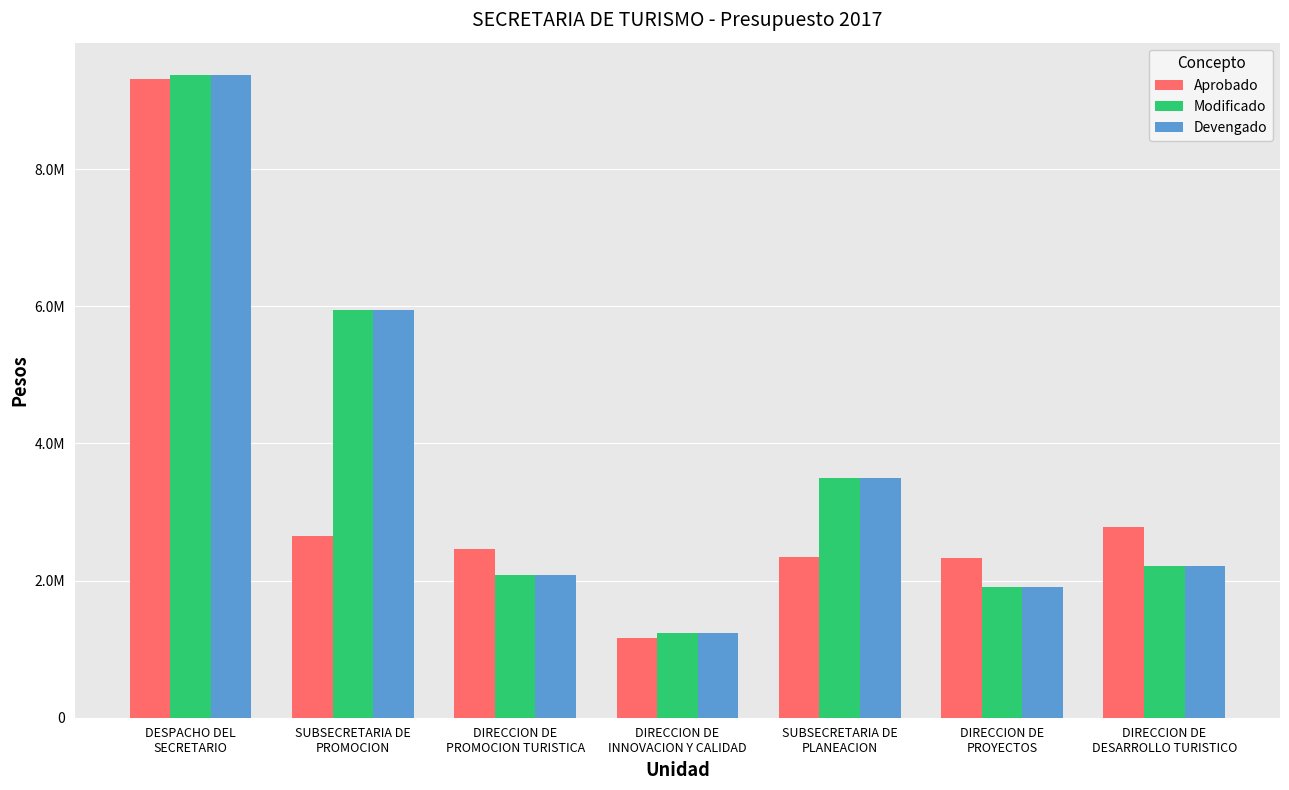

What position from the left is DESPACHO DEL
SECRETARIO?

1